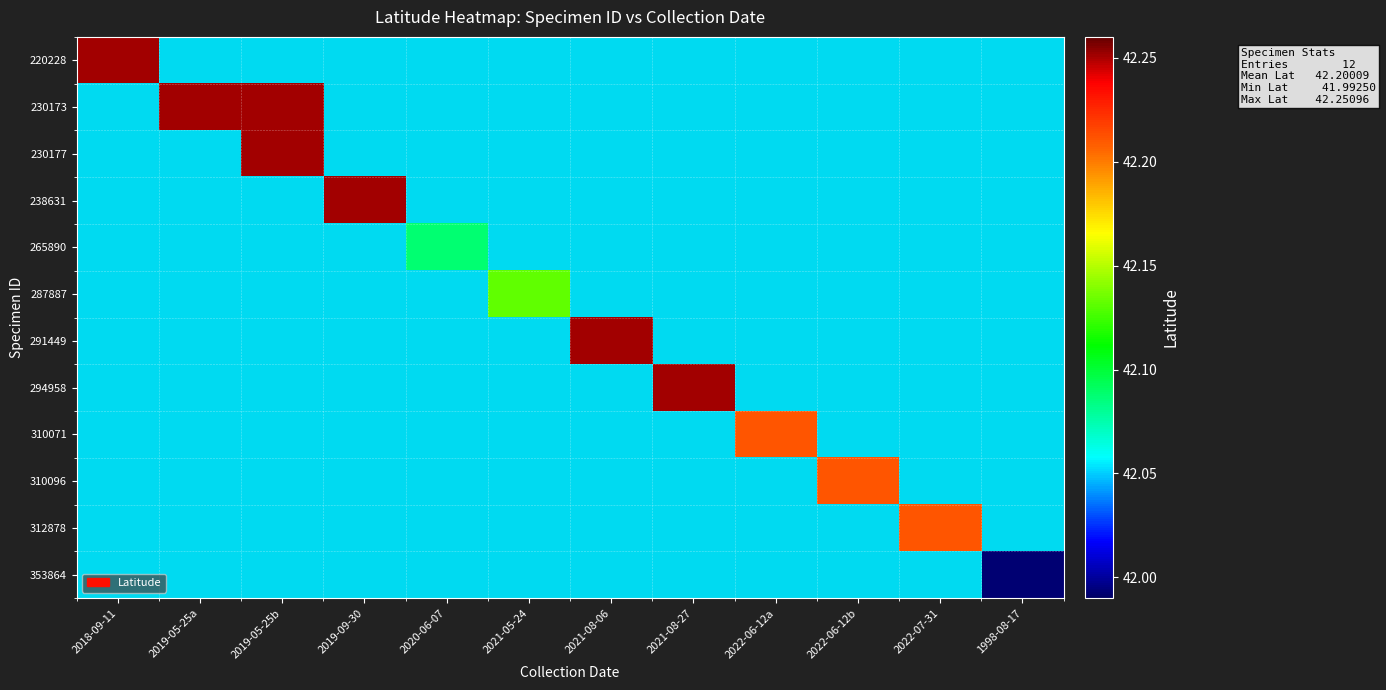

At how many categories does at least one series exceed 42?

11